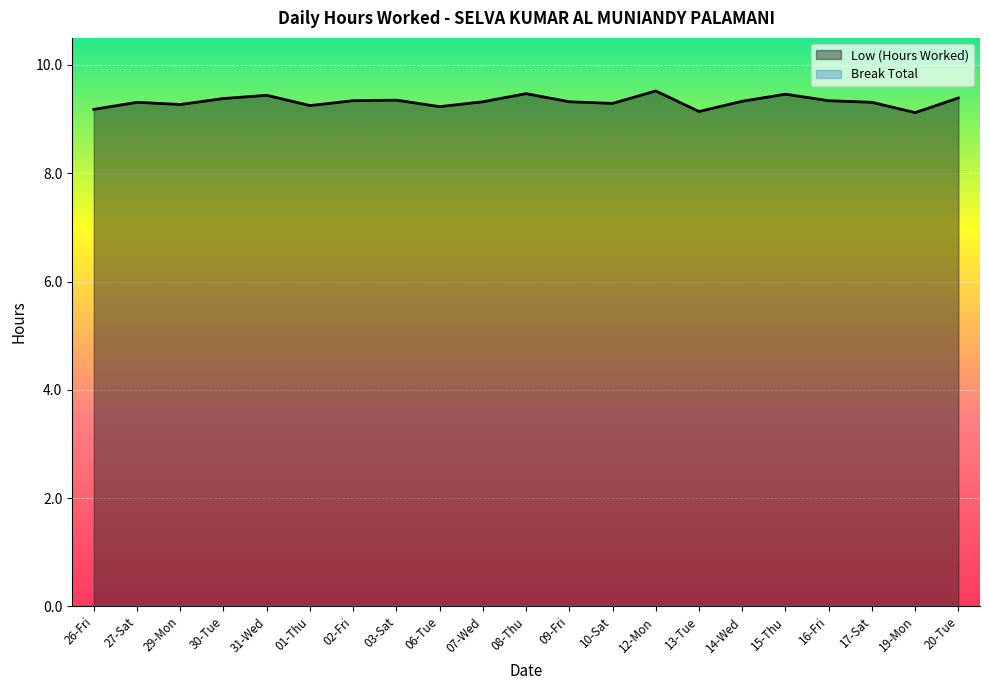

What is the difference between the maximum and second lowest values?

0.4